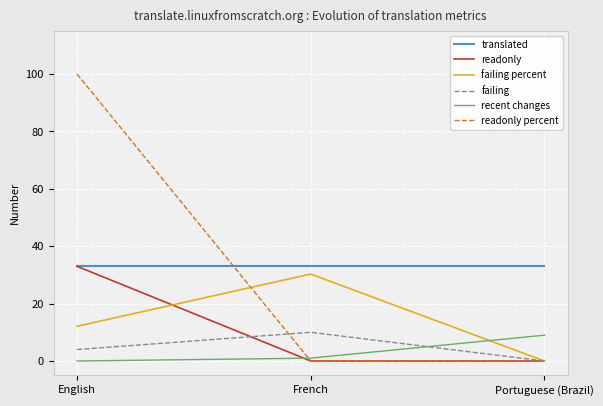

What is the maximum value shown in the chart?

100.0